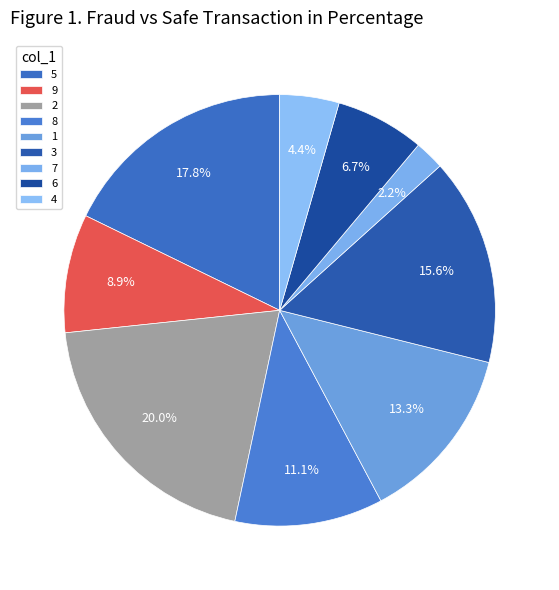

Is there a majority slice in this chart?

No